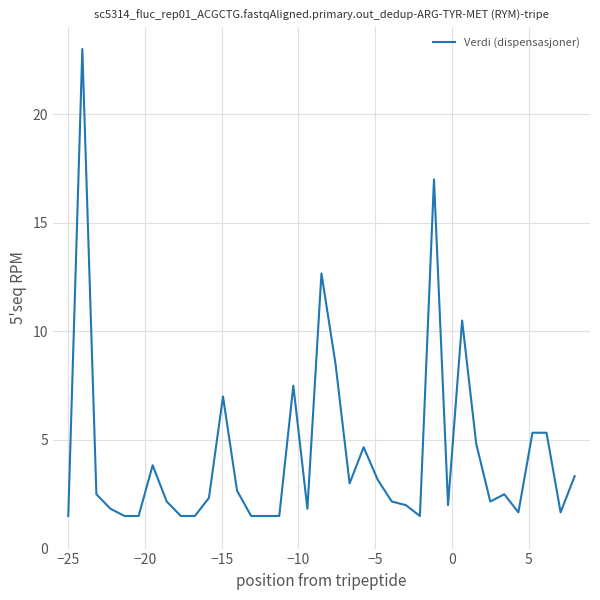

Reading left to right, list all the values displayed in this chart.

1.5	23.0	2.5	1.8	1.5	1.5	3.8	2.2	1.5	1.5	2.3	7.0	2.7	1.5	1.5	1.5	7.5	1.8	12.7	8.5	3.0	4.7	3.2	2.2	2.0	1.5	17.0	2.0	10.5	4.8	2.2	2.5	1.7	5.3	5.3	1.7	3.3